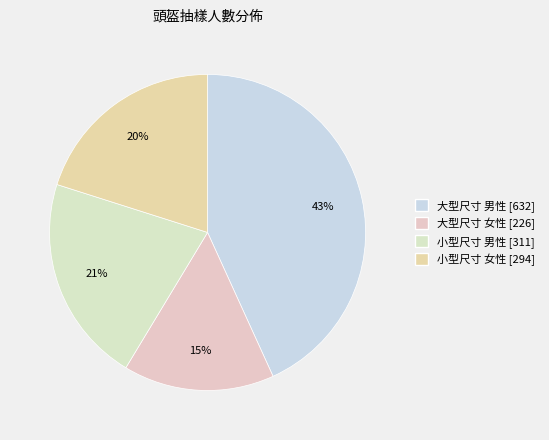

Count the number of slices in the pie.

4